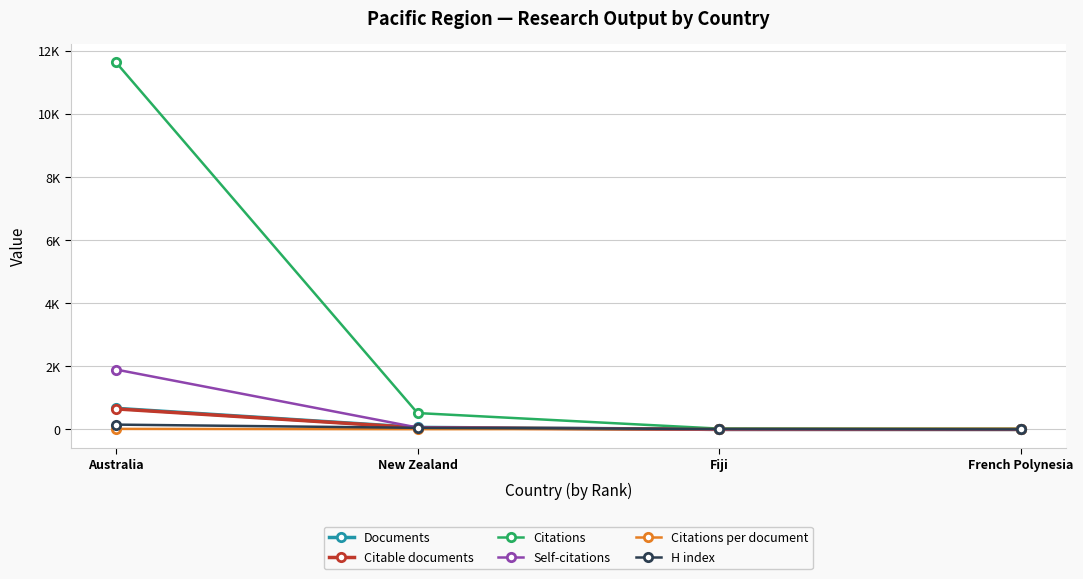

What is the label of the 1st point from the right?

French Polynesia